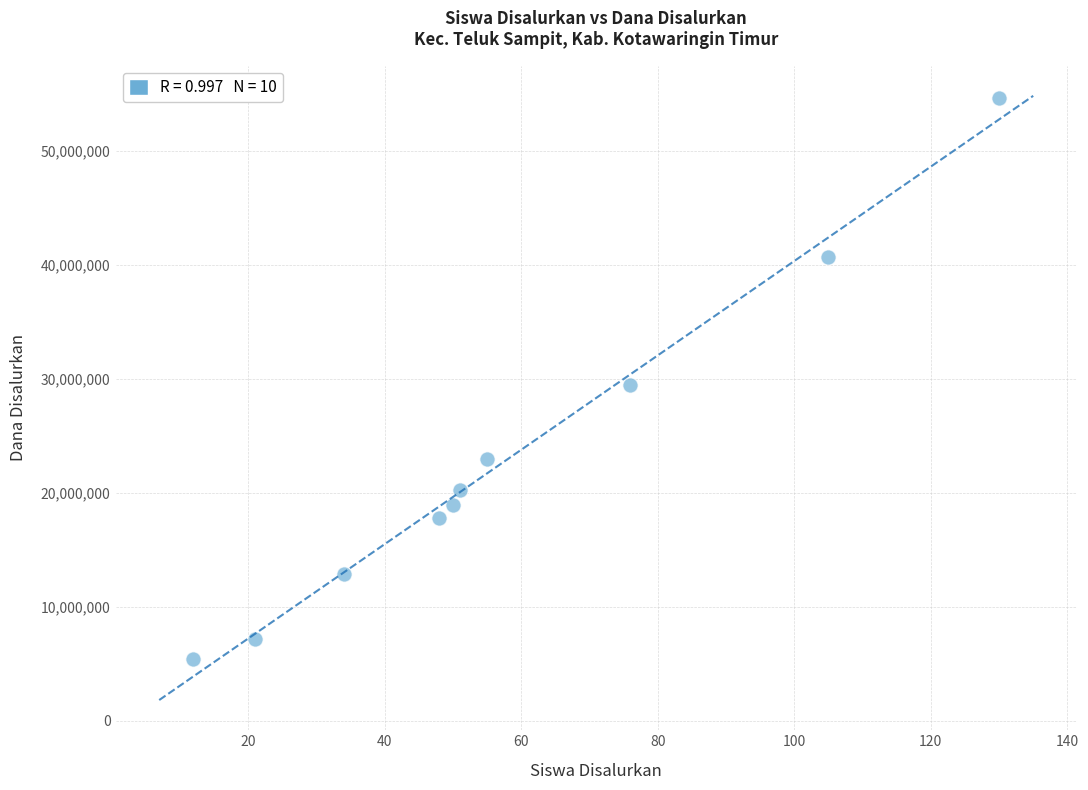

What is the range of Y values (max minus min)?

49275000